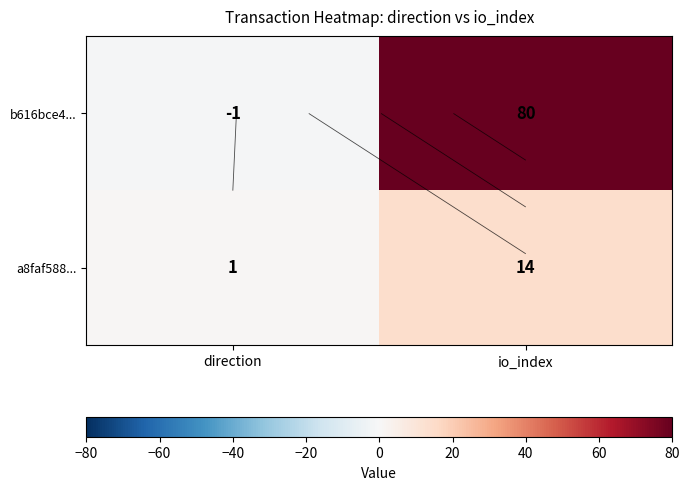

What is the difference between the b616bce4... values at io_index and direction?

81